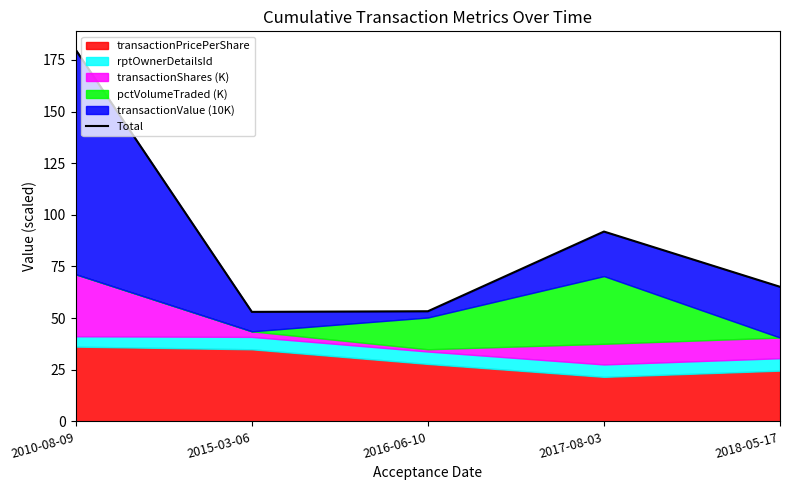

The chart shows a value of 15.2 at 2018-05-17. True or false?

False